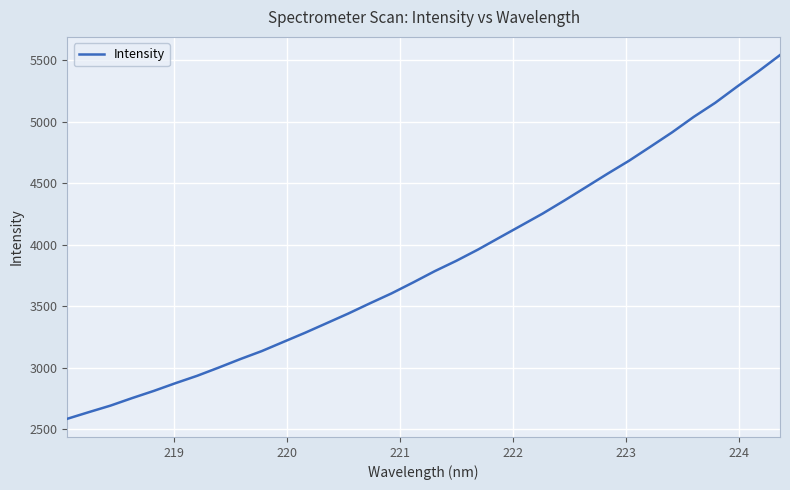

What is the minimum value shown in the chart?

2584.0